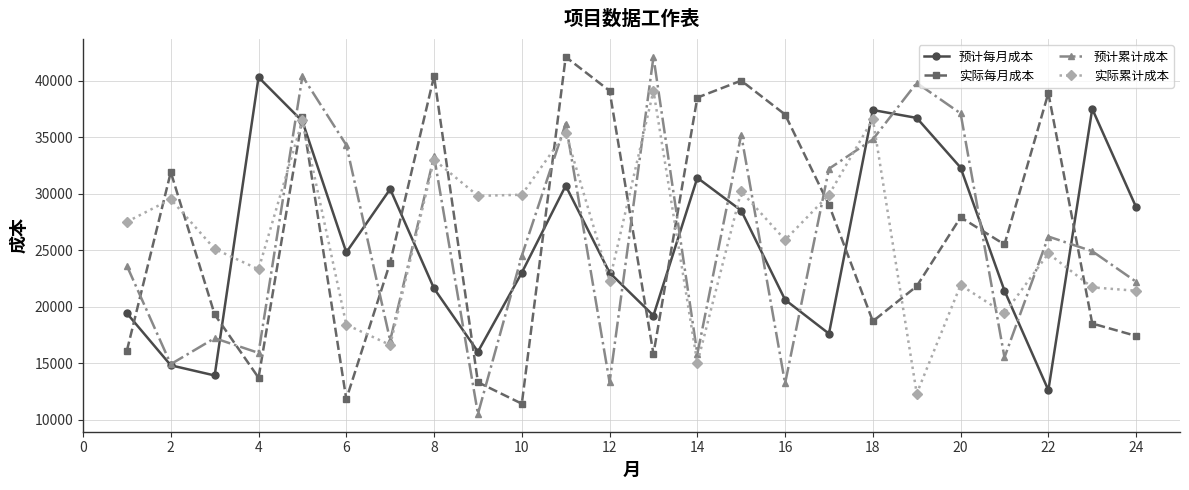

At how many categories does at least one series exceed 26753?

22